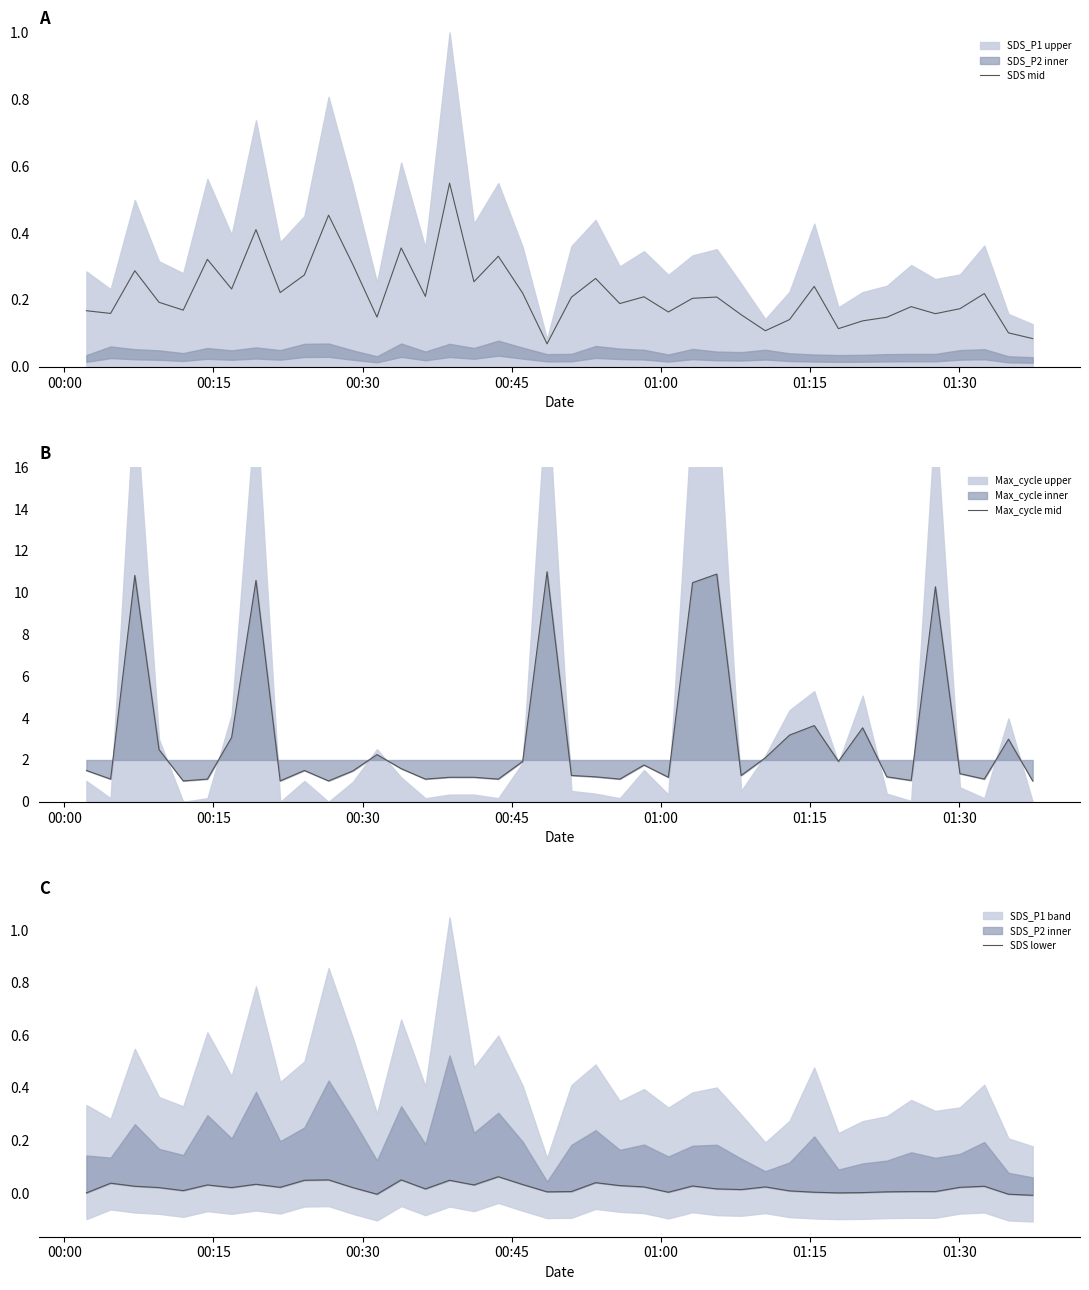

Rank the series at 00:15 from highest to lowest value.

Max_cycle mid, SDS mid, SDS lower